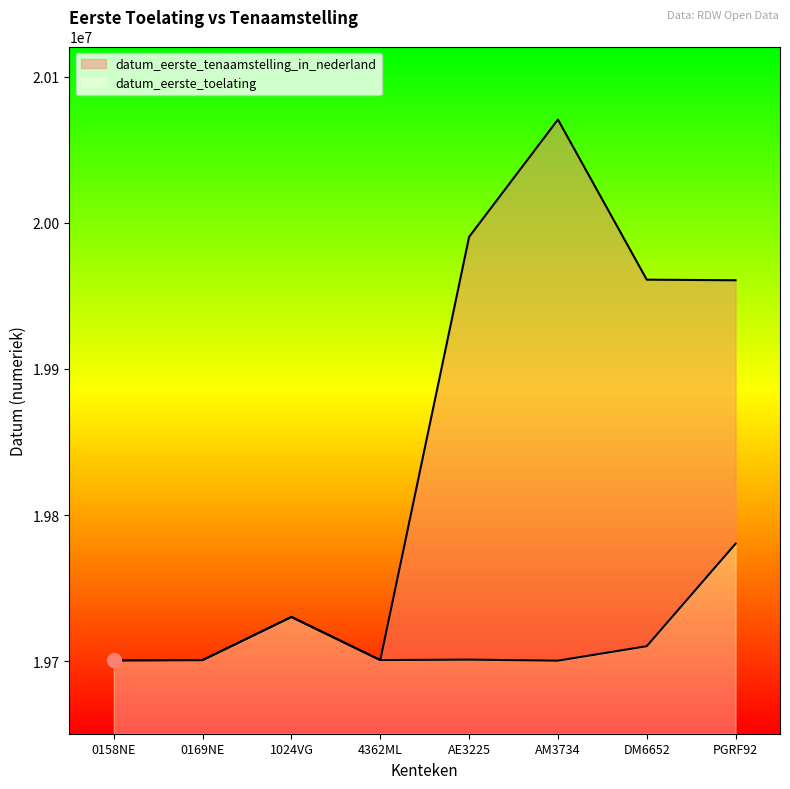

What is the value of the datum_eerste_tenaamstelling_in_nederland point at the 8th from the left?

19960704